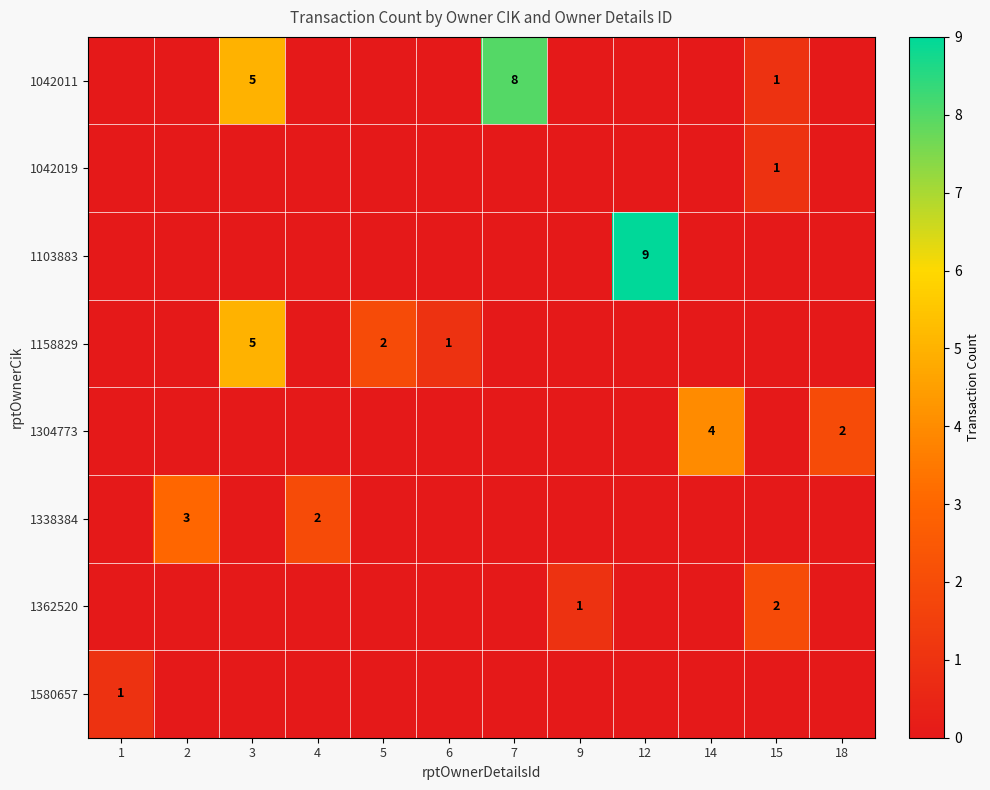

The 1580657 series shows 1 at 1. True or false?

True